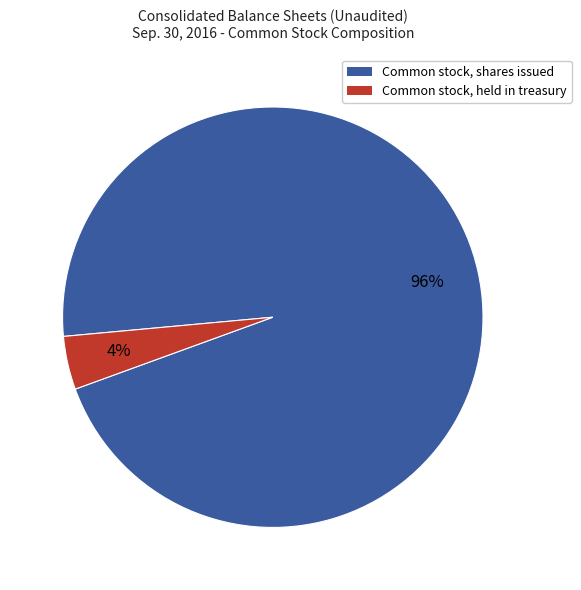

To the nearest percent, what percentage of the pie is Common stock, held in treasury?

4%